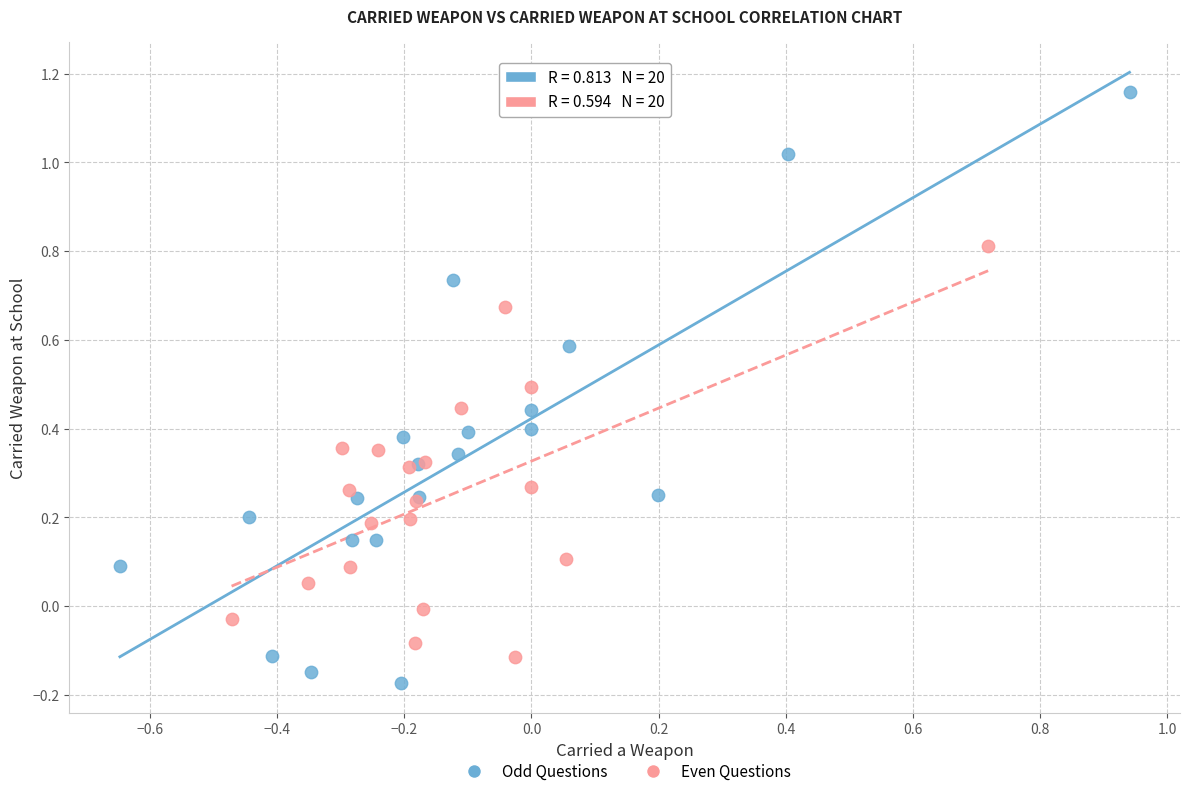

Which series has the largest Y range (max minus min)?

Odd Questions